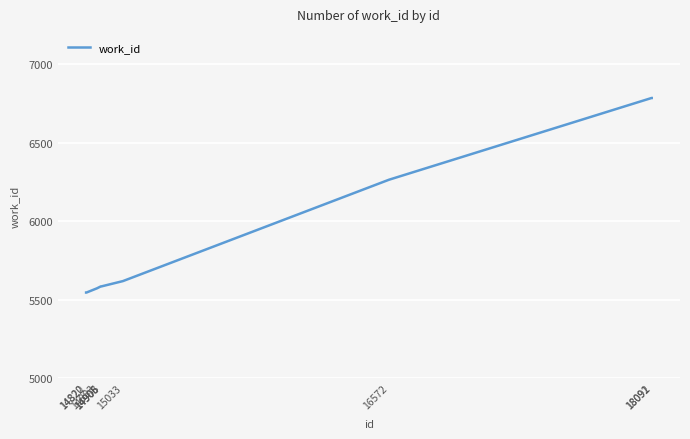

Reading left to right, list all the values displayed in this chart.

14820=5545	14822=5545	14883=5572	14905=5584	14906=5584	14908=5584	15033=5618	16572=6264	18091=6785	18092=6785